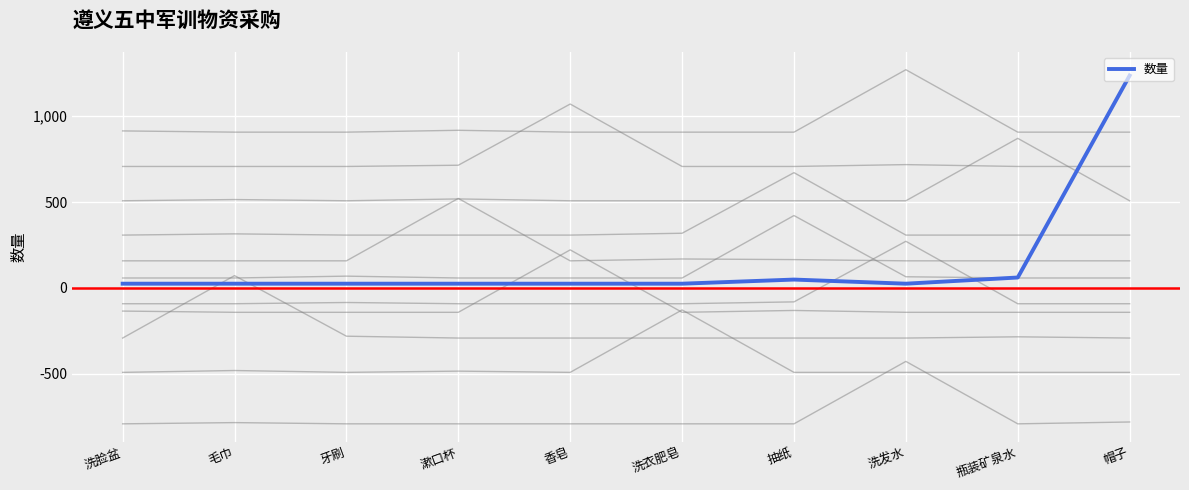

True or false: the data has more than 1 interior local peaks.

False